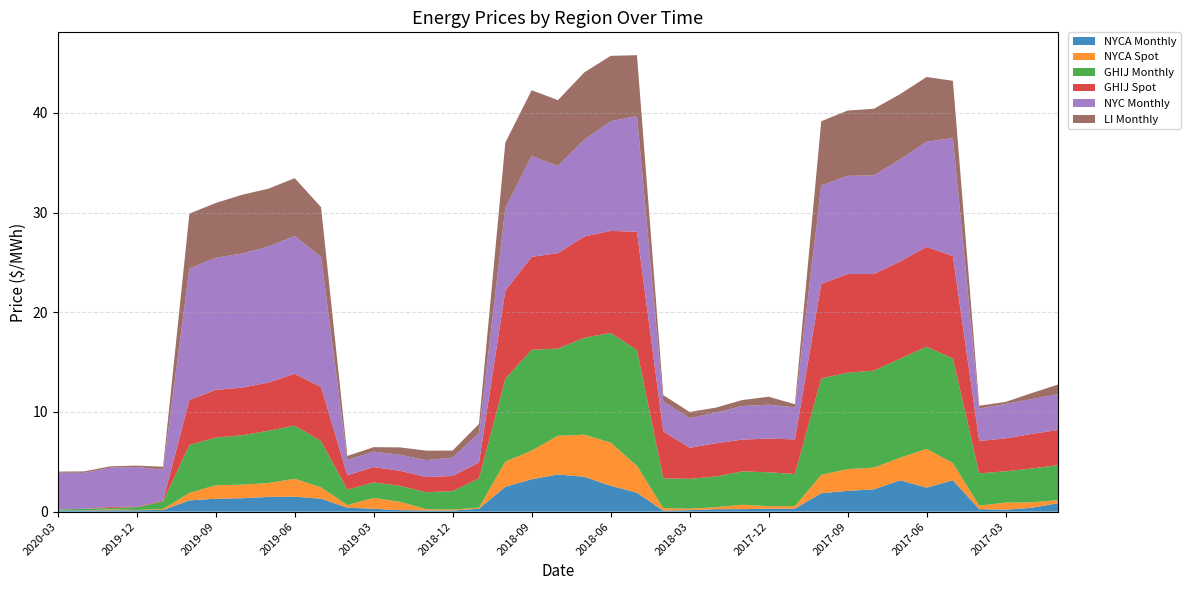

Reading right to left, extract all data points from this chart.

NYCA Monthly: 0.8	0.4	0.2	0.2	3.1	2.4	3.1	2.2	2.1	1.9	0.3	0.3	0.2	0.2	0.1	0.1	1.9	2.6	3.5	3.7	3.2	2.5	0.3	0.1	0.1	0.1	0.3	0.4	1.3	1.5	1.5	1.4	1.3	1.1	0.2	0.1	0.1	0.1	0.1
NYCA Spot: 0.3	0.5	0.7	0.3	1.7	3.9	2.3	2.2	2.2	1.8	0.2	0.2	0.4	0.2	0.1	0.2	2.7	4.3	4.2	3.9	2.9	2.5	0.1	0.1	0.1	0.8	1.1	0.3	1.1	1.8	1.4	1.4	1.4	0.8	0.1	0.0	0.1	0.0	0.0
GHIJ Monthly: 3.5	3.4	3.1	3.2	10.5	10.2	9.9	9.7	9.7	9.7	3.2	3.4	3.4	3.1	3.0	3.0	11.6	11.0	9.7	8.8	10.1	8.3	2.9	1.9	1.7	1.6	1.6	1.5	4.6	5.3	5.2	5.0	4.8	4.8	0.8	0.3	0.1	0.1	0.1
GHIJ Spot: 3.5	3.5	3.3	3.2	10.3	10.0	9.8	9.7	9.9	9.5	3.5	3.4	3.2	3.3	3.1	4.7	11.9	10.2	10.2	9.6	9.3	8.8	1.6	1.5	1.5	1.5	1.5	1.4	5.4	5.2	4.8	4.8	4.8	4.5	0.1	0.0	0.1	0.0	0.0
NYC Monthly: 3.6	3.5	3.5	3.2	11.8	10.6	10.2	9.9	9.8	9.9	3.2	3.4	3.4	3.1	3.0	3.0	11.6	11.0	9.7	8.8	10.1	8.3	3.0	1.9	1.7	1.6	1.6	1.5	13.0	13.8	13.7	13.4	13.2	13.2	3.1	4.0	3.9	3.6	3.7
LI Monthly: 1.0	0.6	0.2	0.3	5.8	6.5	6.5	6.7	6.5	6.4	0.3	0.8	0.6	0.5	0.6	0.7	6.1	6.6	6.8	6.6	6.6	6.5	0.9	0.7	0.9	0.8	0.5	0.4	5.0	5.8	5.8	5.9	5.5	5.5	0.3	0.1	0.1	0.1	0.1